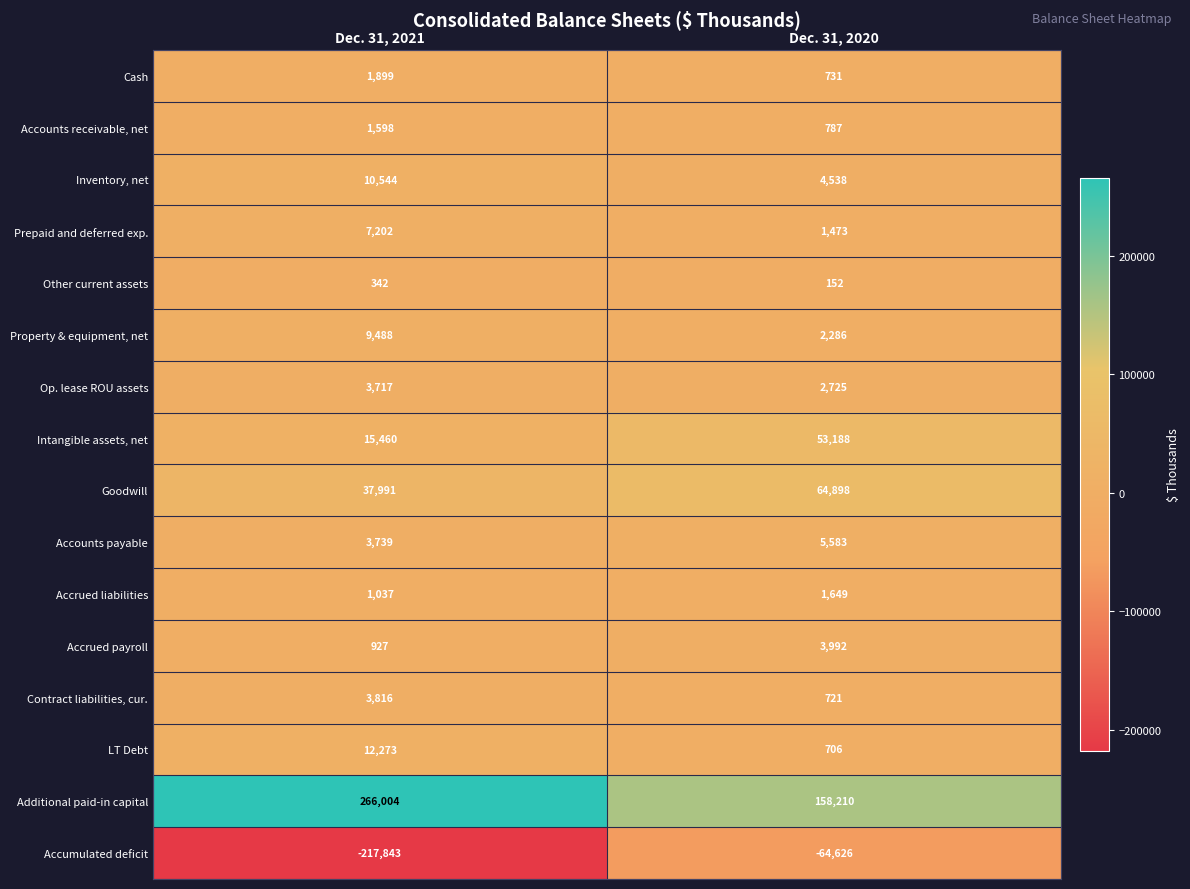

The Contract liabilities, cur. series shows 289 at Dec. 31, 2020. True or false?

False